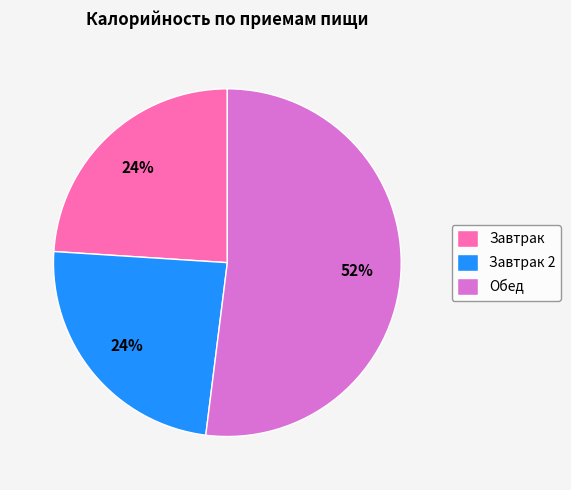

How many slices are in this pie chart?

3